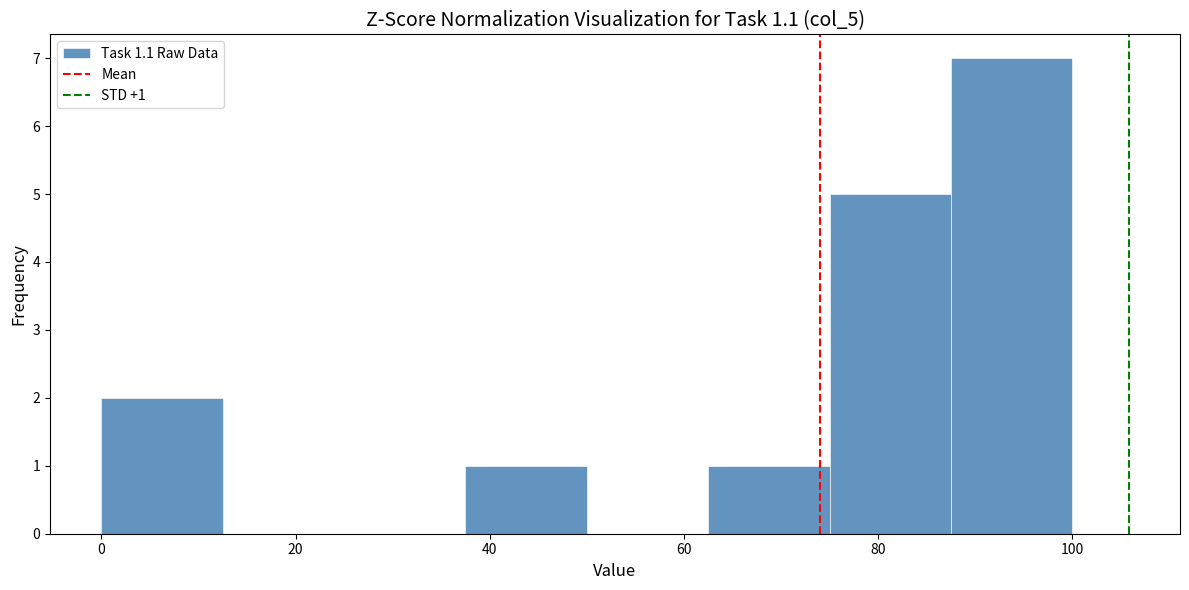

Over which range of the x-axis is the bar tallest?

87.5 to 100.0